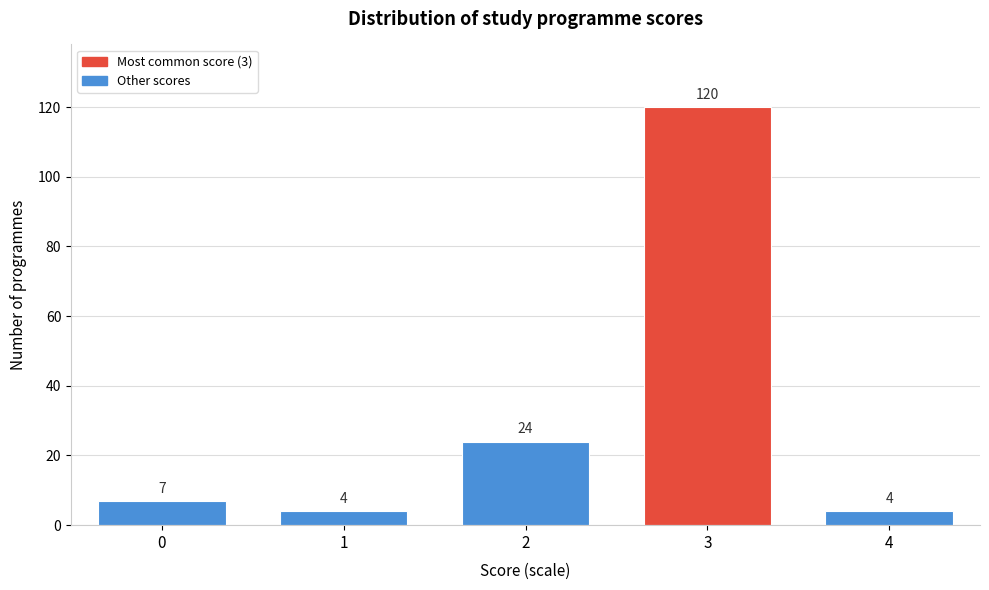

Reading right to left, what are all the values shown in this chart?

4=4	3=120	2=24	1=4	0=7